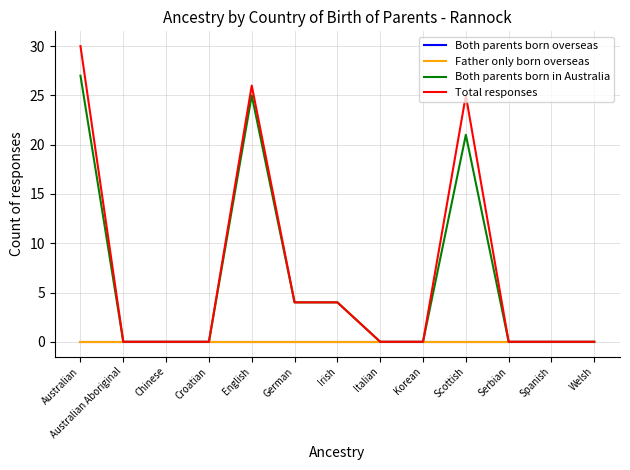

Does the chart display data point markers on the line(s)?

No